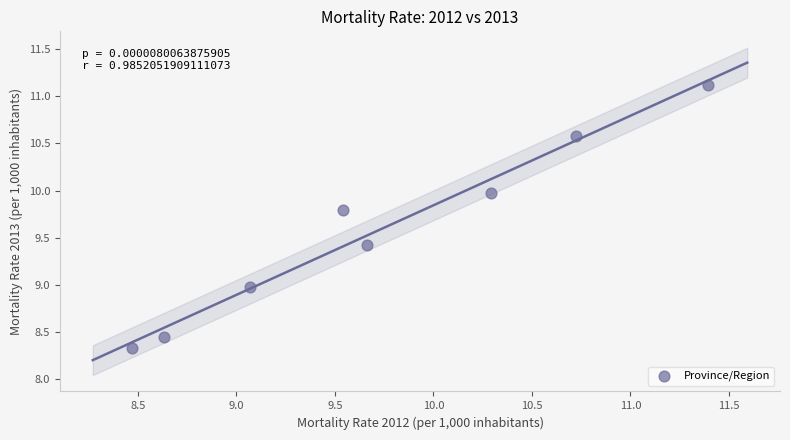

What is the average X value?

9.7